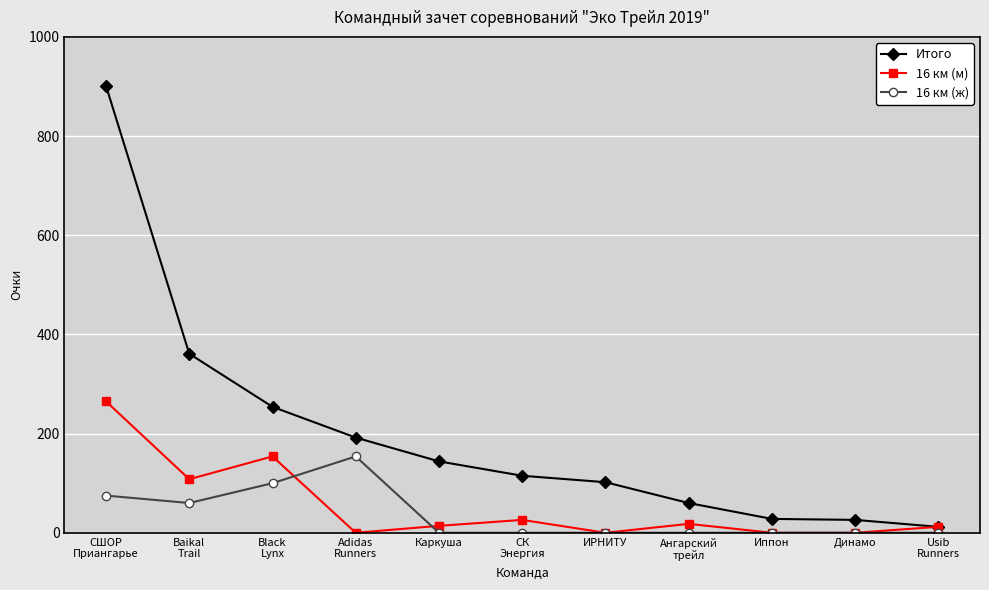

What is the sum of the 16 км (ж) values at Динамо and СШОР
Приангарье?

75